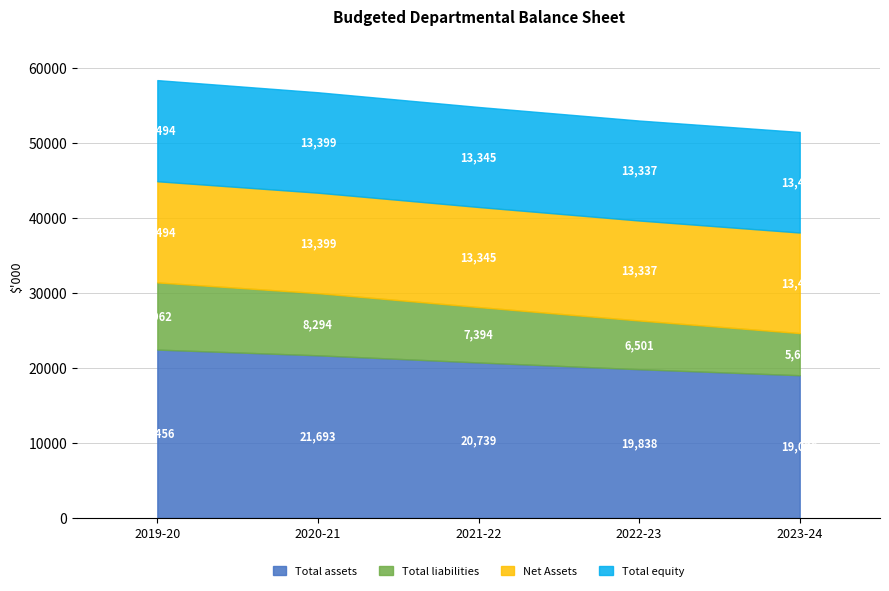

True or false: Total assets and Net Assets cross at least once.

False